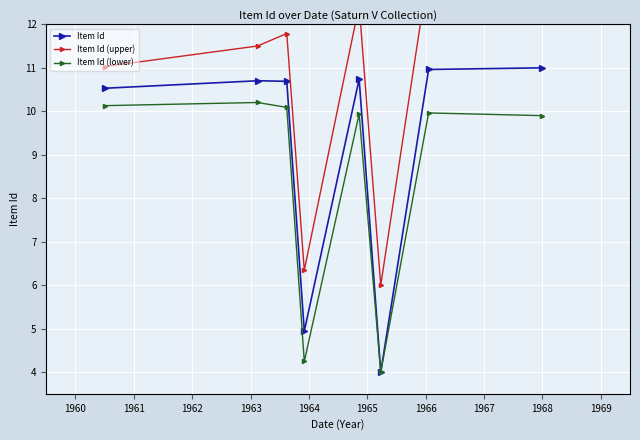

In Item Id (upper), how many points are lower than both neighbors (excluding endpoints)?

2